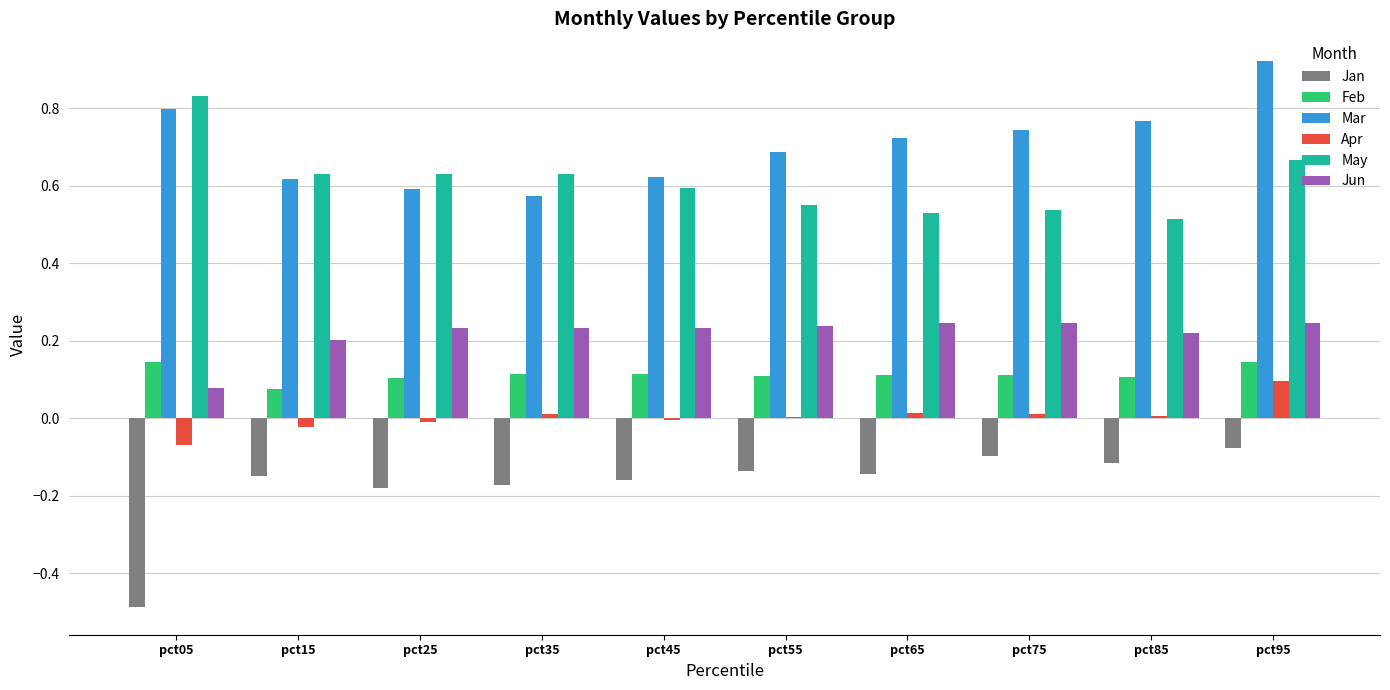

Which label corresponds to the largest value in the chart?

pct95